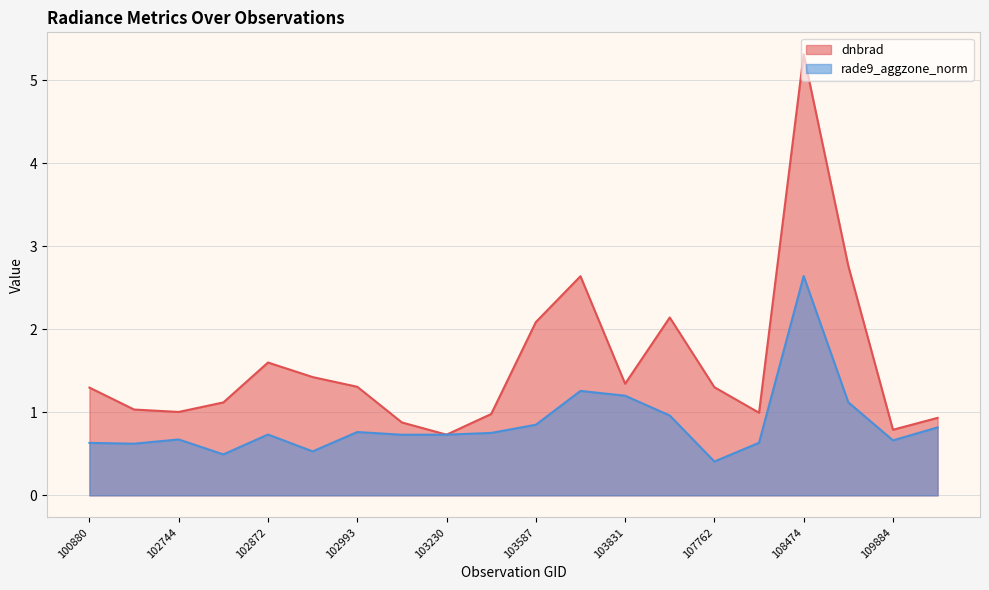

What value does the rade9_aggzone_norm series have at 102864?

0.5